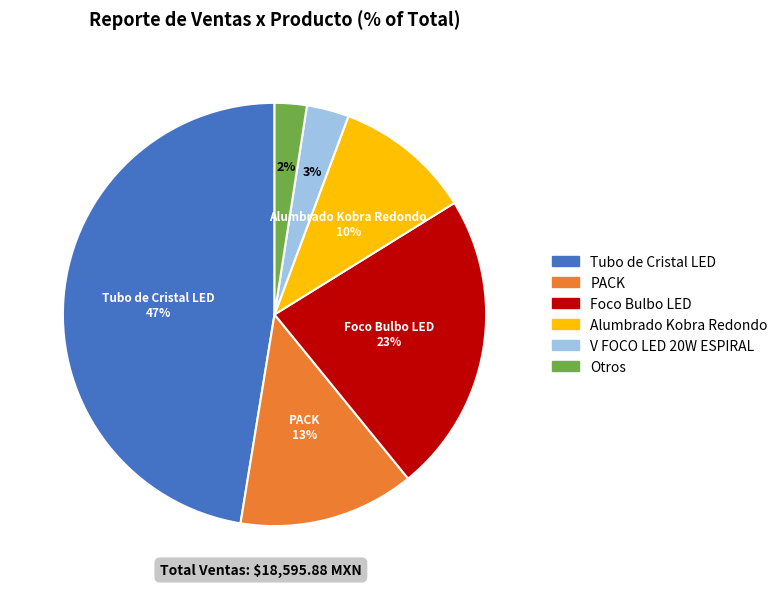

To the nearest percent, what is the average slice percentage?

17%